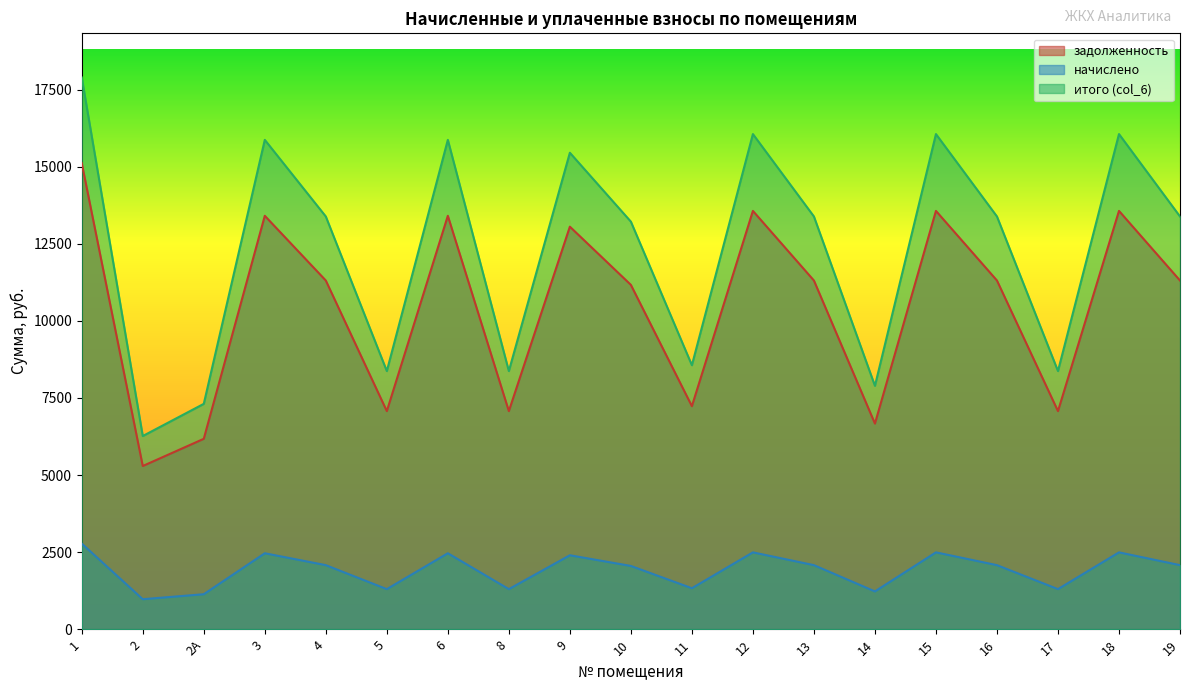

What is the difference between the maximum and minimum values in the итого (col_6) series?

11628.2